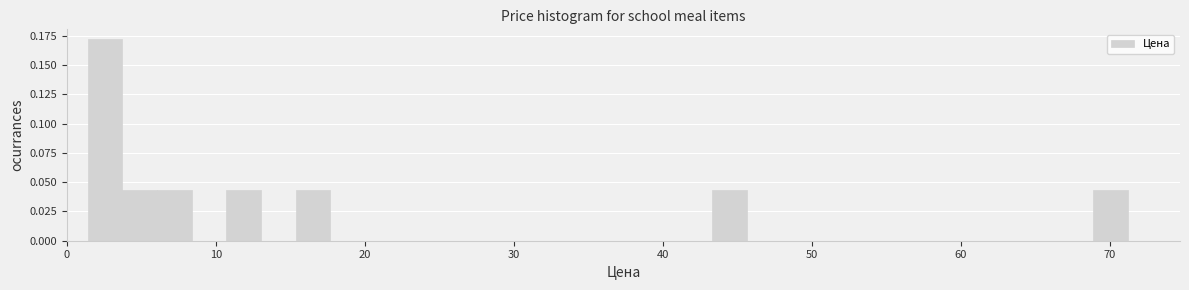

Around what value on the x-axis is the tallest bar? Give the approximate position of its centre, as read against the axis.

3